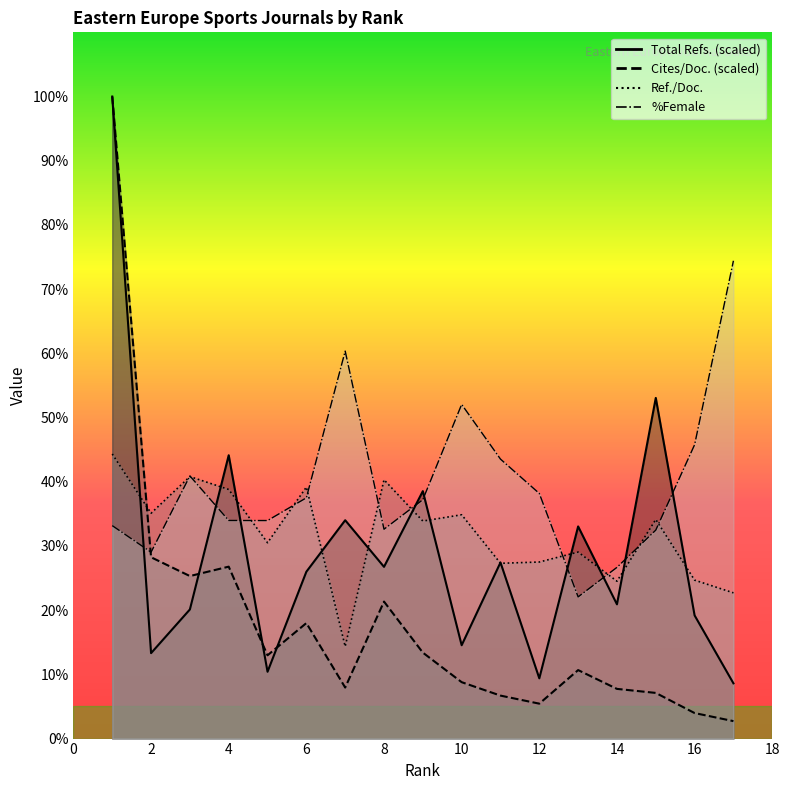

Reading right to left, list all the values displayed in this chart.

Total Refs.: 8.6	19.2	53.1	20.9	33.0	9.4	27.4	14.5	38.5	26.7	34.0	26.0	10.4	44.1	20.1	13.3	100.0
Cites / Doc. (2years): 2.7	4.0	7.1	7.7	10.7	5.4	6.7	8.8	13.4	21.3	7.9	18.0	13.0	26.8	25.3	28.2	100.0
Ref. / Doc.: 22.7	24.7	34.1	24.5	29.1	27.5	27.3	34.9	33.9	40.3	14.3	39.2	30.5	38.8	40.8	35.1	44.3
%Female: 74.4	45.8	32.5	26.7	22.1	38.2	43.5	52.0	37.2	32.6	60.4	37.5	34.0	34.0	40.9	29.0	33.2